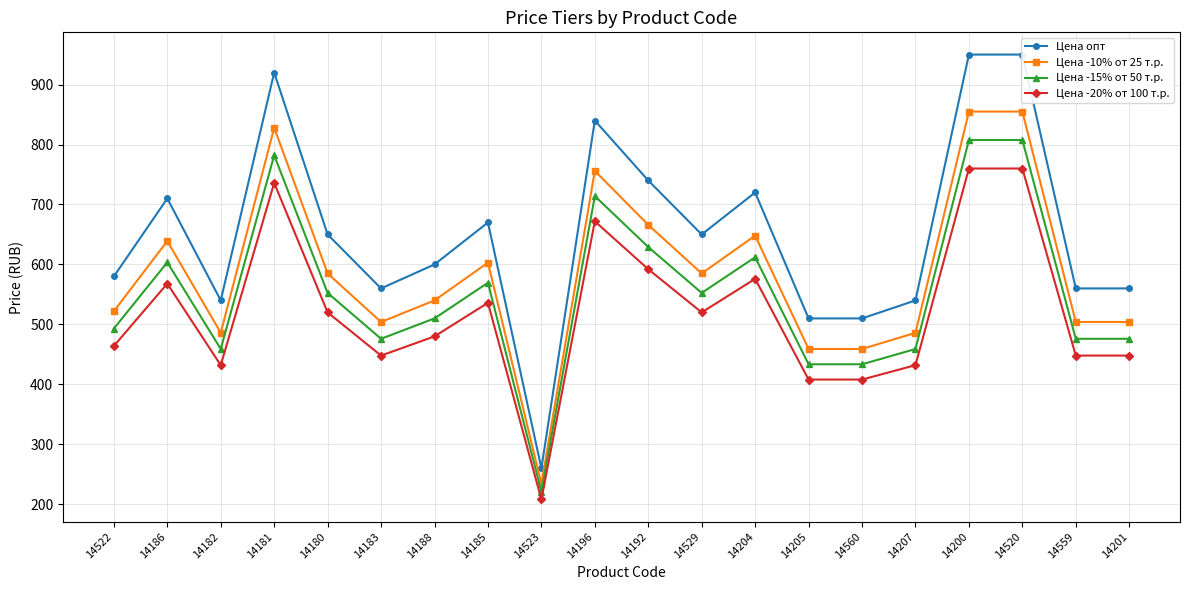

Reading left to right, what are all the values shown in this chart?

Цена опт: 14522=580.0	14186=710.0	14182=540.0	14181=920.0	14180=650.0	14183=560.0	14188=600.0	14185=670.0	14523=260.0	14196=840.0	14192=740.0	14529=650.0	14204=720.0	14205=510.0	14560=510.0	14207=540.0	14200=950.0	14520=950.0	14559=560.0	14201=560.0
Цена -10% от 25 т.р.: 14522=522.0	14186=639.0	14182=486.0	14181=828.0	14180=585.0	14183=504.0	14188=540.0	14185=603.0	14523=234.0	14196=756.0	14192=666.0	14529=585.0	14204=648.0	14205=459.0	14560=459.0	14207=486.0	14200=855.0	14520=855.0	14559=504.0	14201=504.0
Цена -15% от 50 т.р.: 14522=493.0	14186=603.5	14182=459.0	14181=782.0	14180=552.5	14183=476.0	14188=510.0	14185=569.5	14523=221.0	14196=714.0	14192=629.0	14529=552.5	14204=612.0	14205=433.5	14560=433.5	14207=459.0	14200=807.5	14520=807.5	14559=476.0	14201=476.0
Цена -20% от 100 т.р.: 14522=464.0	14186=568.0	14182=432.0	14181=736.0	14180=520.0	14183=448.0	14188=480.0	14185=536.0	14523=208.0	14196=672.0	14192=592.0	14529=520.0	14204=576.0	14205=408.0	14560=408.0	14207=432.0	14200=760.0	14520=760.0	14559=448.0	14201=448.0